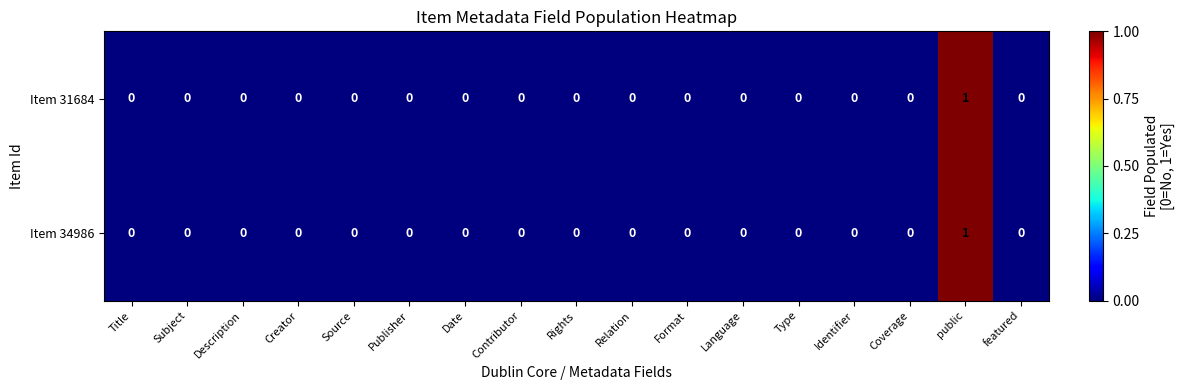

True or false: Item 34986 has a value of 1 at public.

True